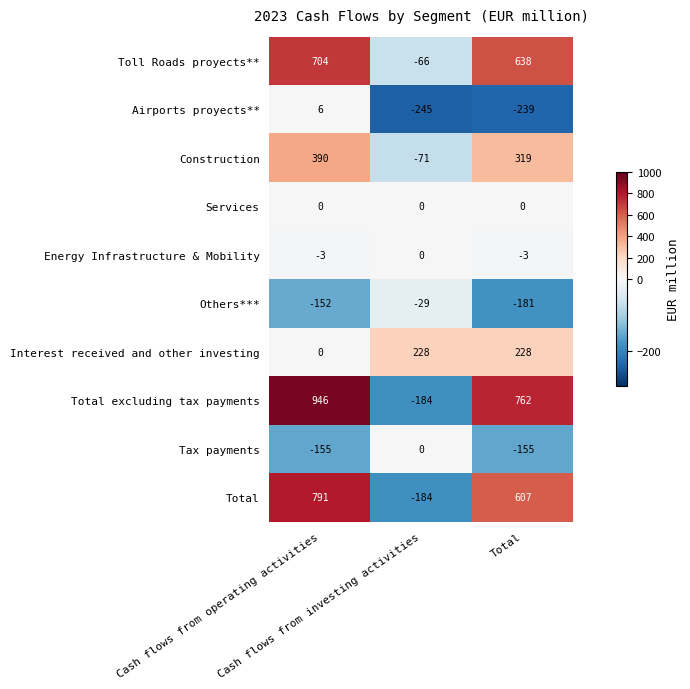

What is the minimum value for Airports proyects**?

-245